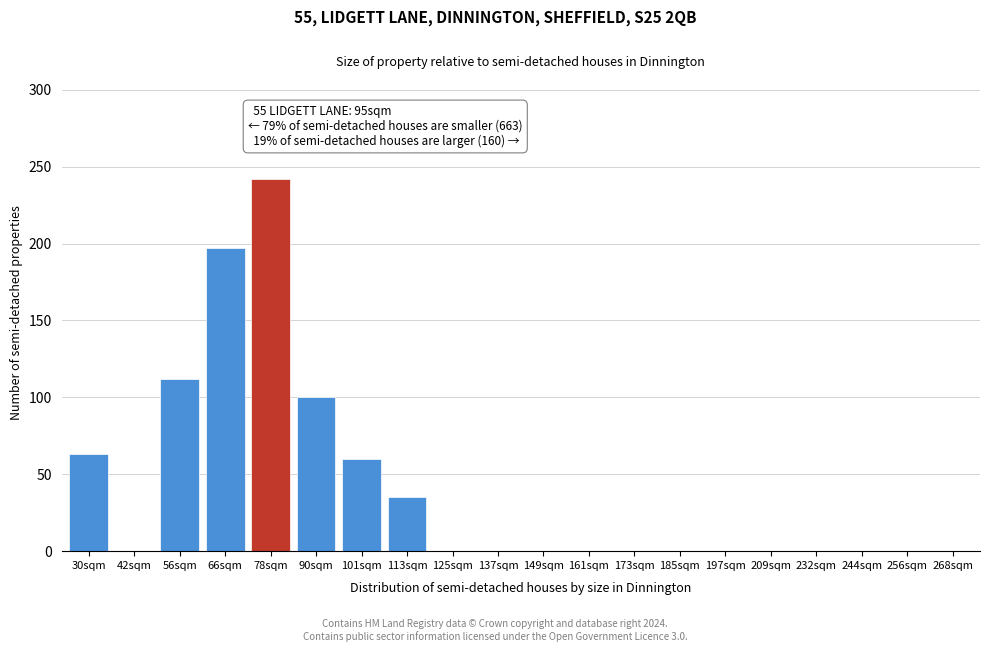

Reading right to left, list all the values displayed in this chart.

268sqm=0	256sqm=0	244sqm=0	232sqm=0	209sqm=0	197sqm=0	185sqm=0	173sqm=0	161sqm=0	149sqm=0	137sqm=0	125sqm=0	113sqm=35	101sqm=60	90sqm=100	78sqm=242	66sqm=197	56sqm=112	42sqm=0	30sqm=63